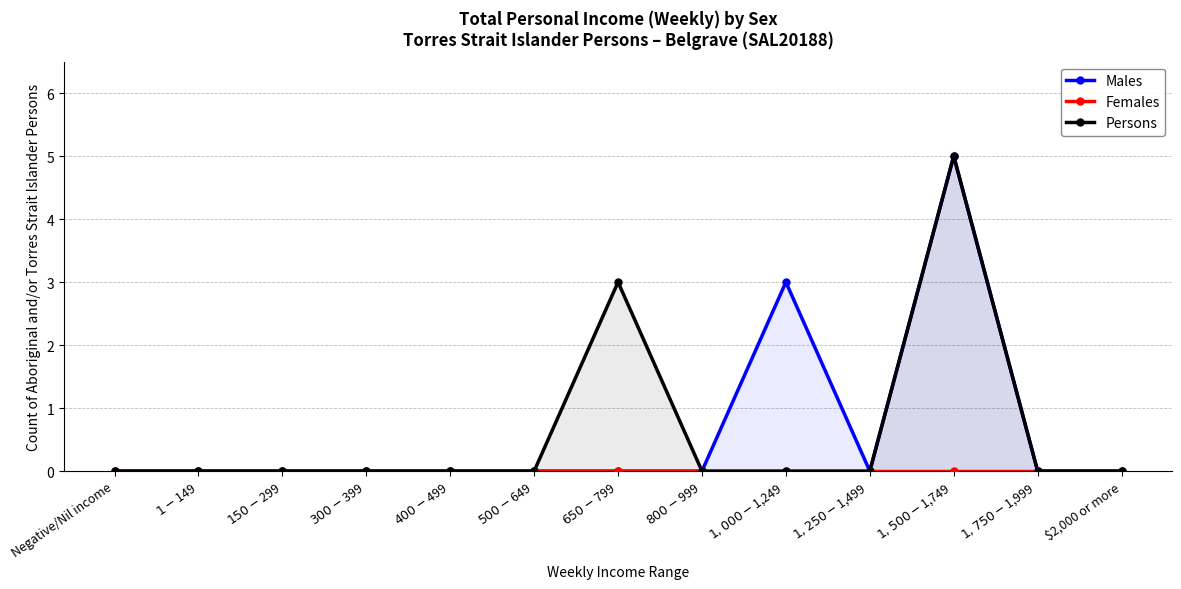

Count the Persons values in the range 0 to 1.

11